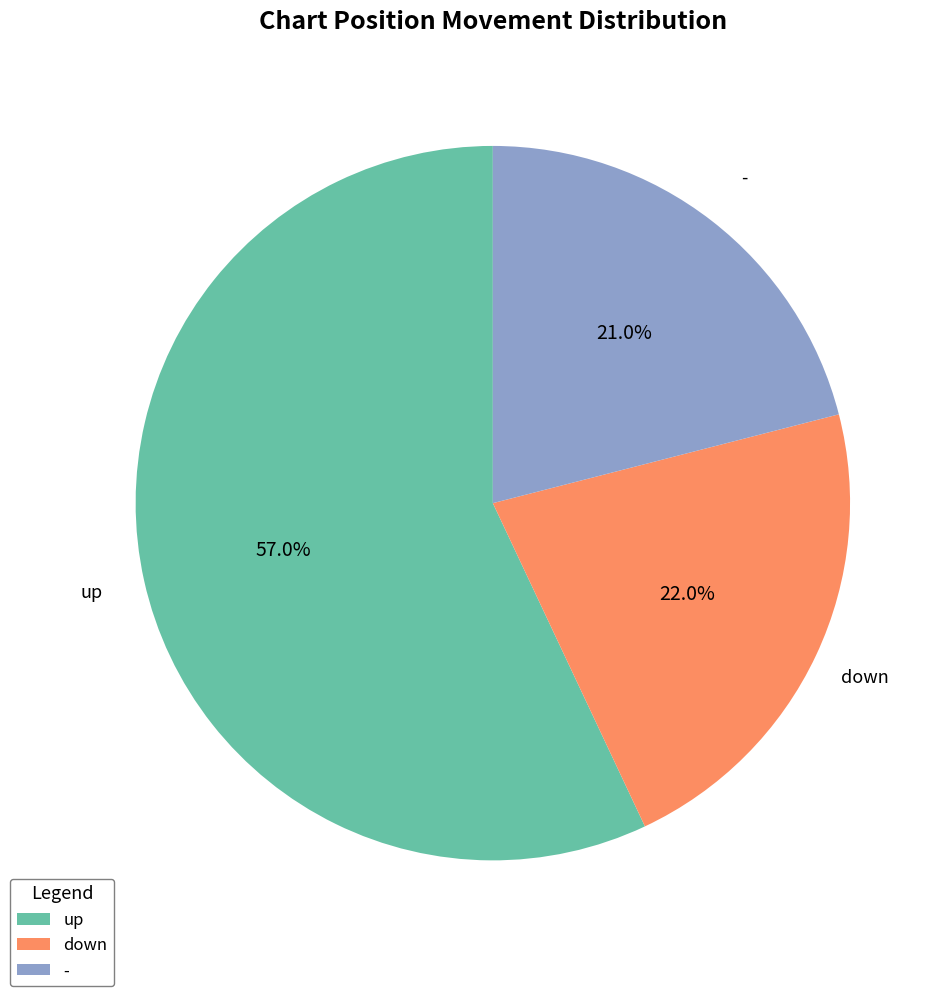

What is the smallest slice in the pie chart?

-